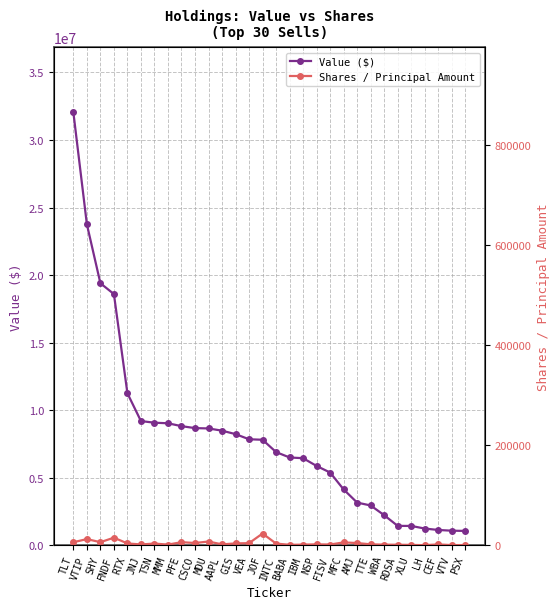

What are all the series names shown in the legend?

Value ($), Shares / Principal Amount, Shares